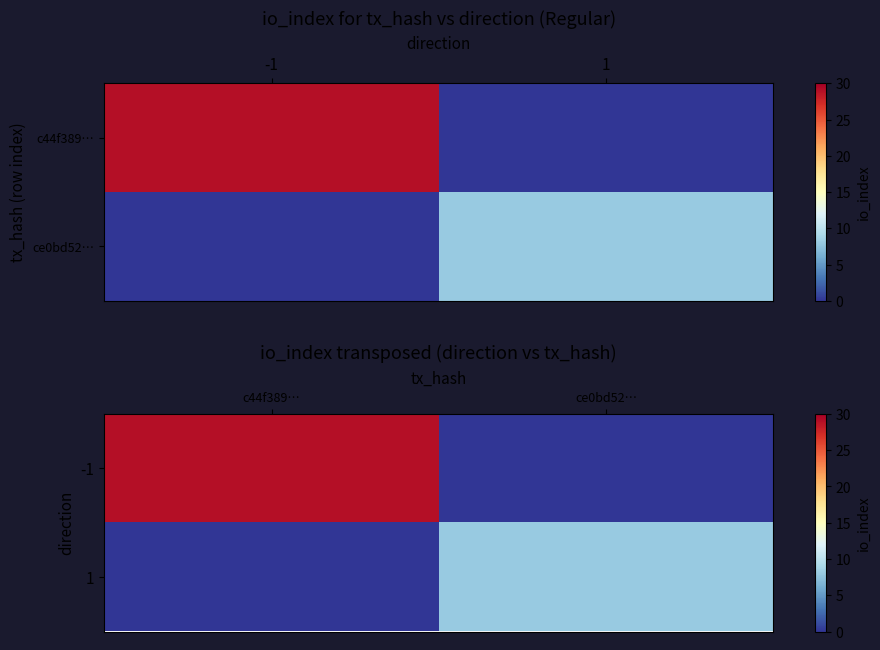

At how many categories does at least one series exceed 10?

1